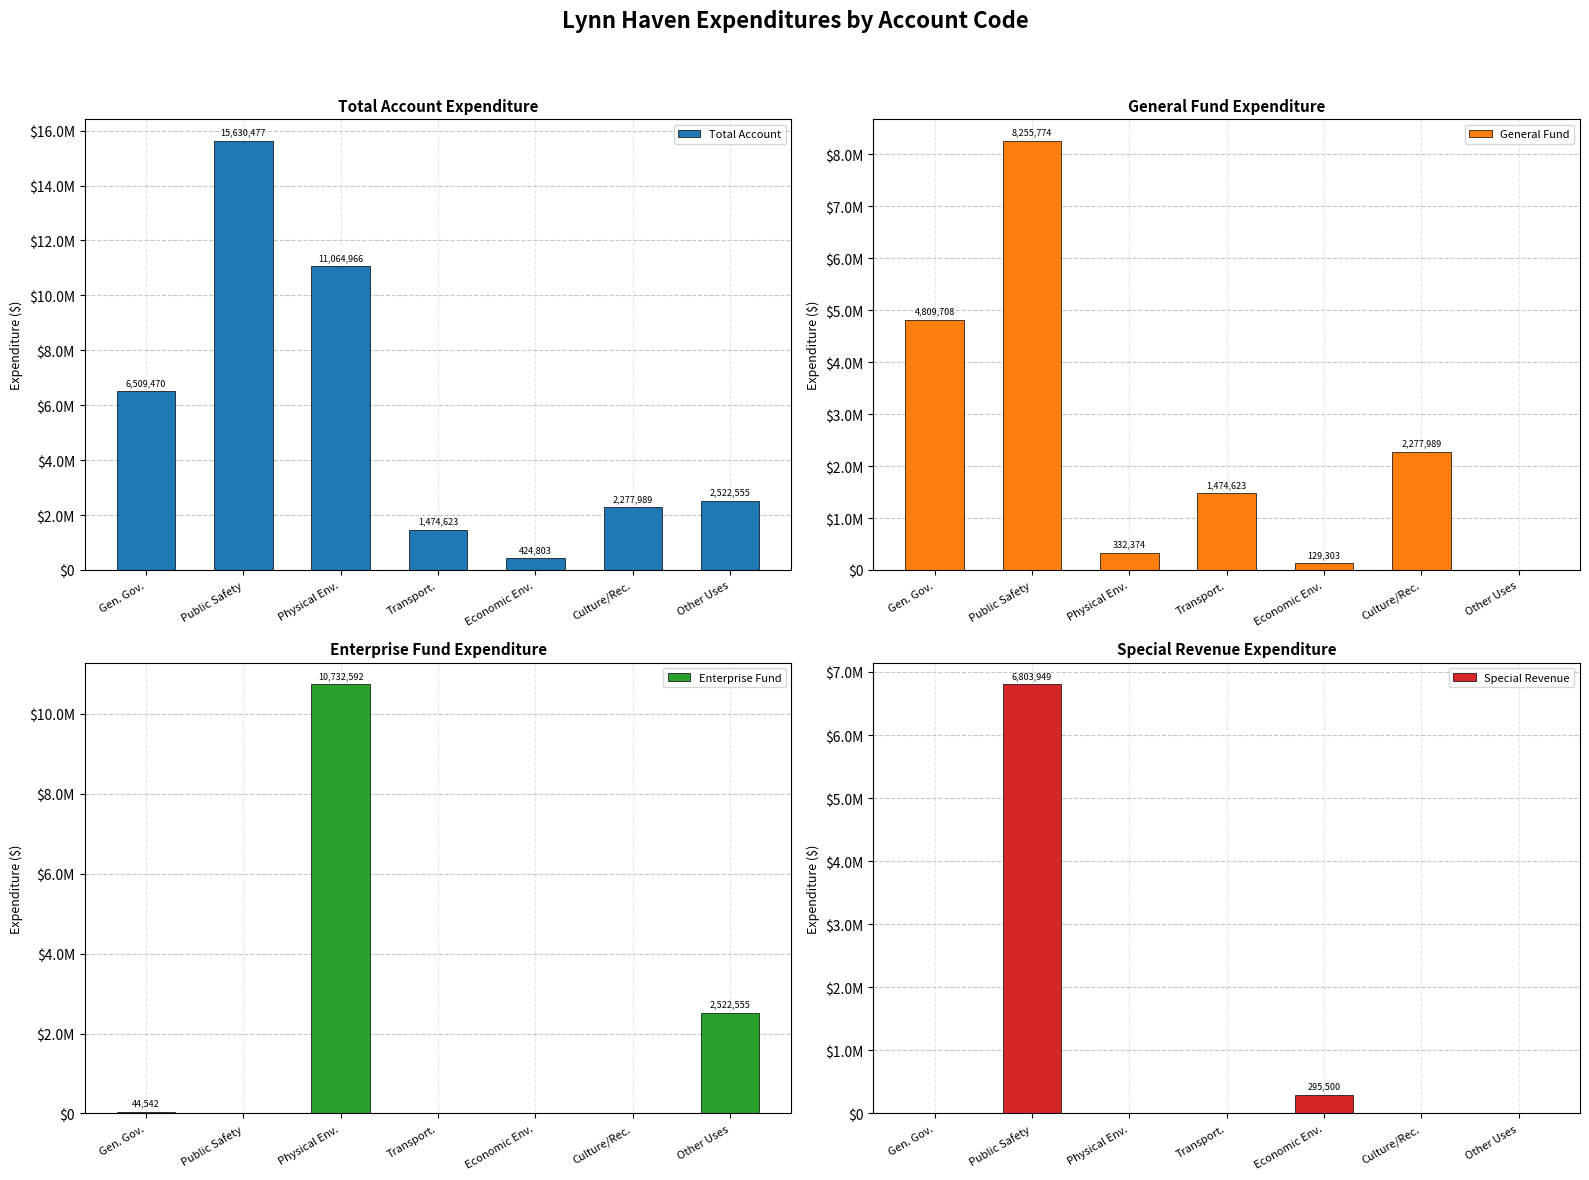

Reading right to left, transcribe all the data shown in this chart.

Total Account: Other Uses=2522555	Culture/Rec.=2277989	Economic Env.=424803	Transport.=1474623	Physical Env.=11064966	Public Safety=15630477	Gen. Gov.=6509470
General Fund: Other Uses=0	Culture/Rec.=2277989	Economic Env.=129303	Transport.=1474623	Physical Env.=332374	Public Safety=8255774	Gen. Gov.=4809708
Enterprise Fund: Other Uses=2522555	Culture/Rec.=0	Economic Env.=0	Transport.=0	Physical Env.=10732592	Public Safety=0	Gen. Gov.=44542
Special Revenue: Other Uses=0	Culture/Rec.=0	Economic Env.=295500	Transport.=0	Physical Env.=0	Public Safety=6803949	Gen. Gov.=0